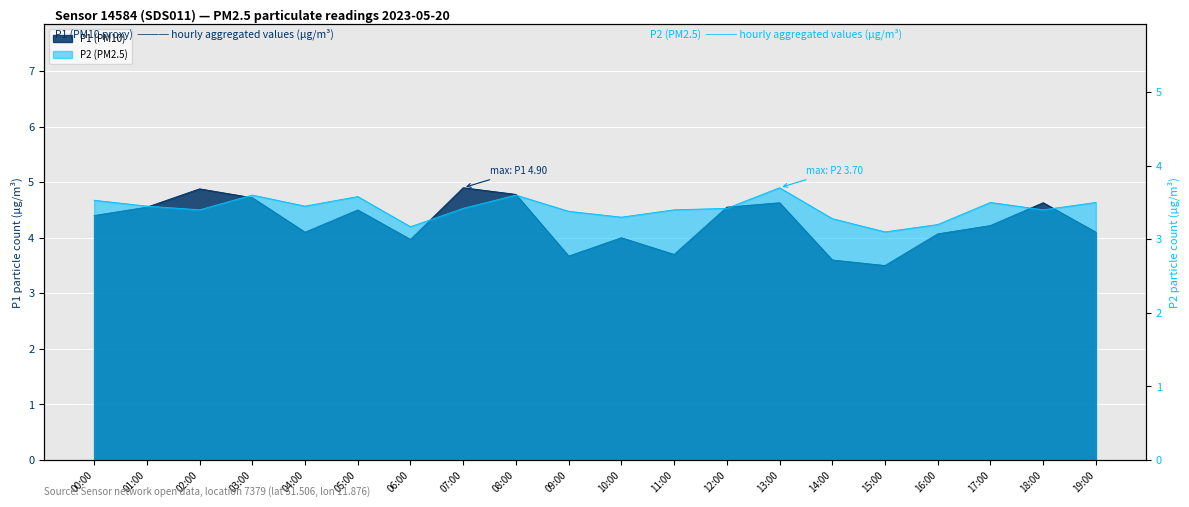

Count the P2 values in the range 3 to 4.

20